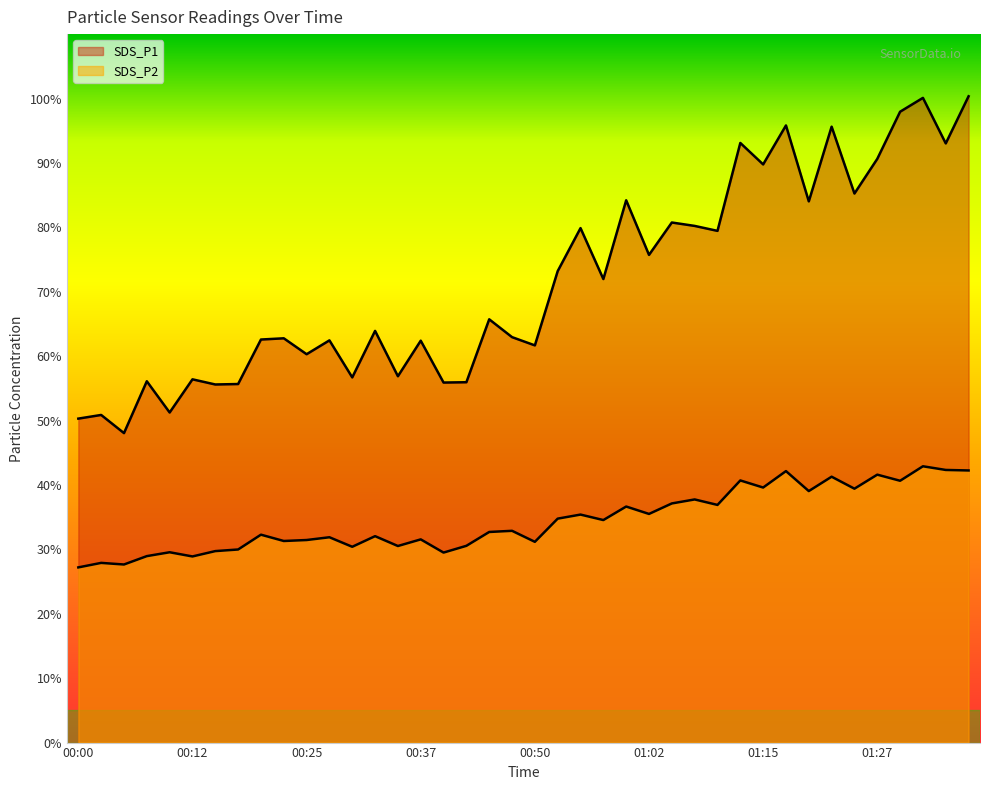

At which label is SDS_P1 closest to 74?

00:53